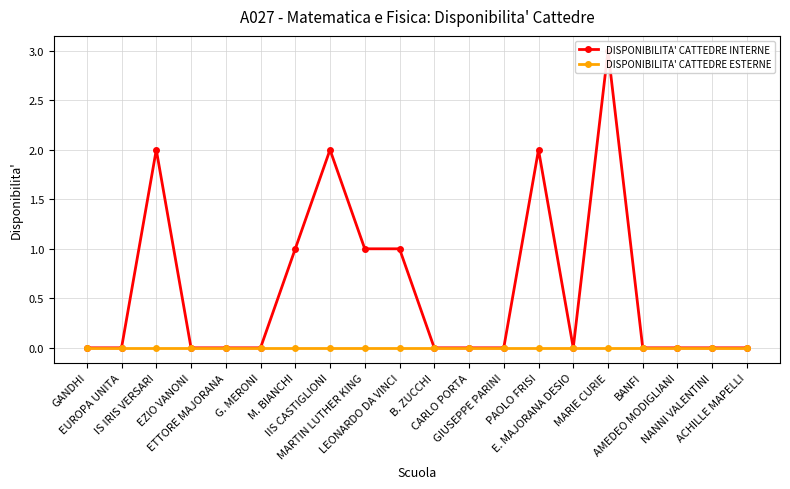

Which category has the lowest value across all series?

GANDHI